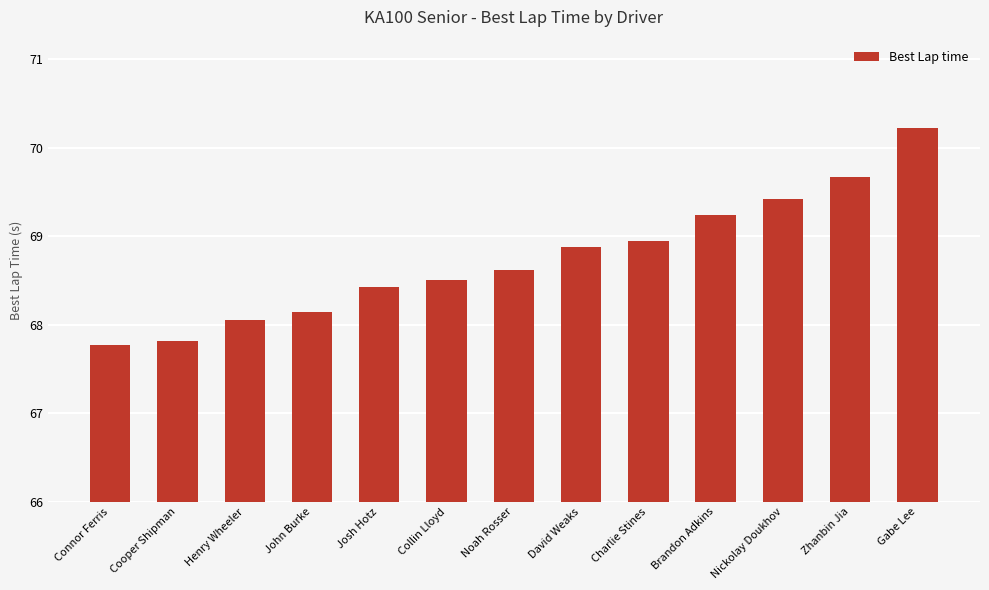

Count the number of categories in the chart.

13